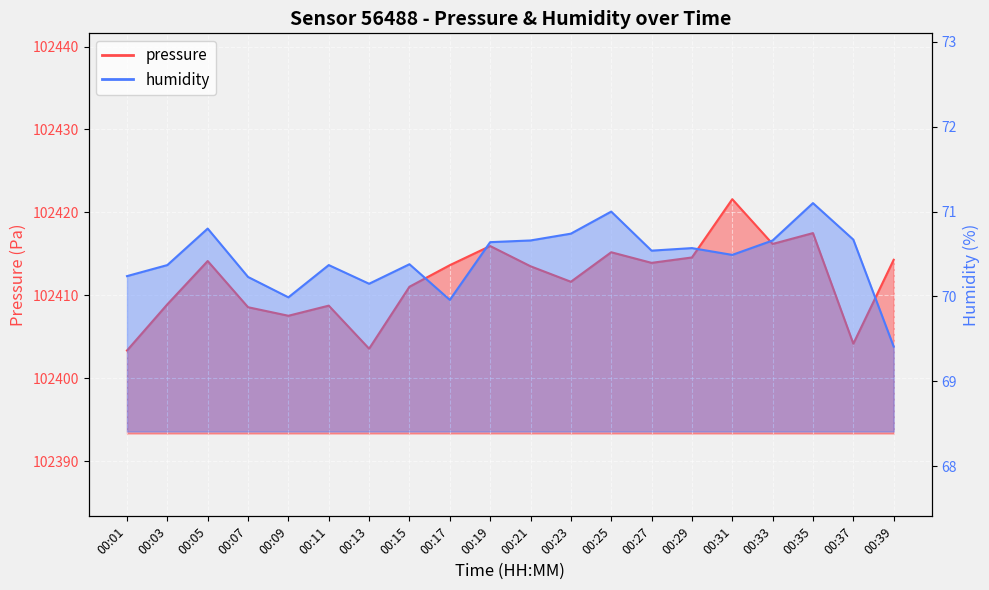

At which category is the sum across all series the highest?

00:31